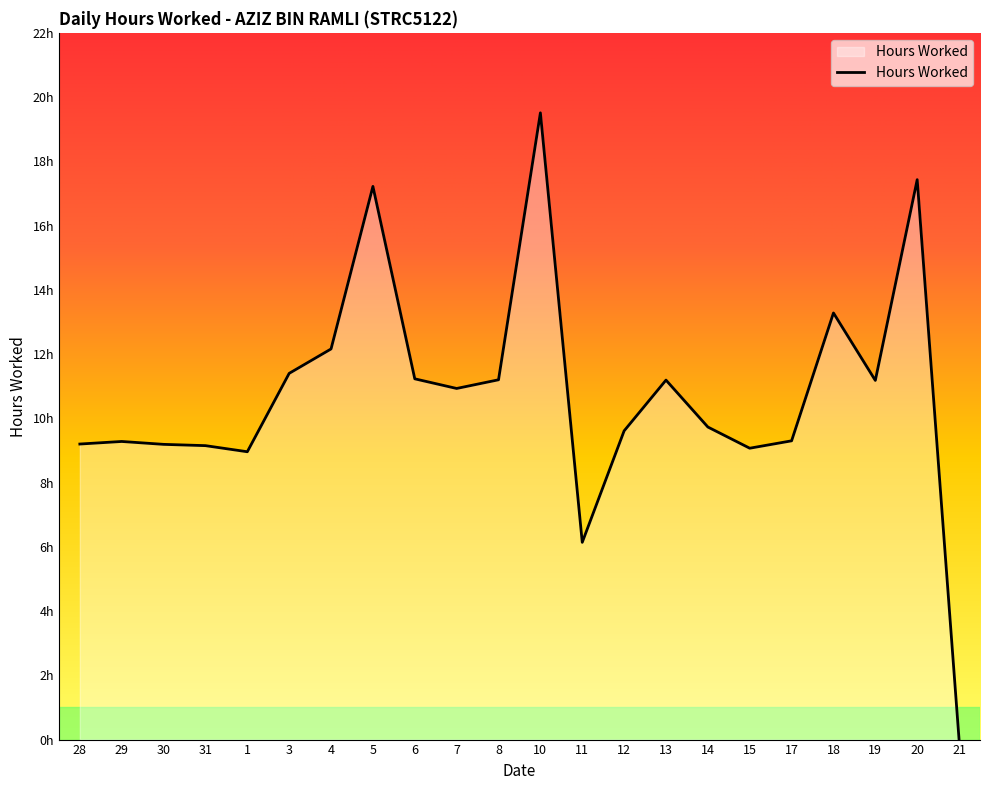

At which category does the data reach its first local peak?

29